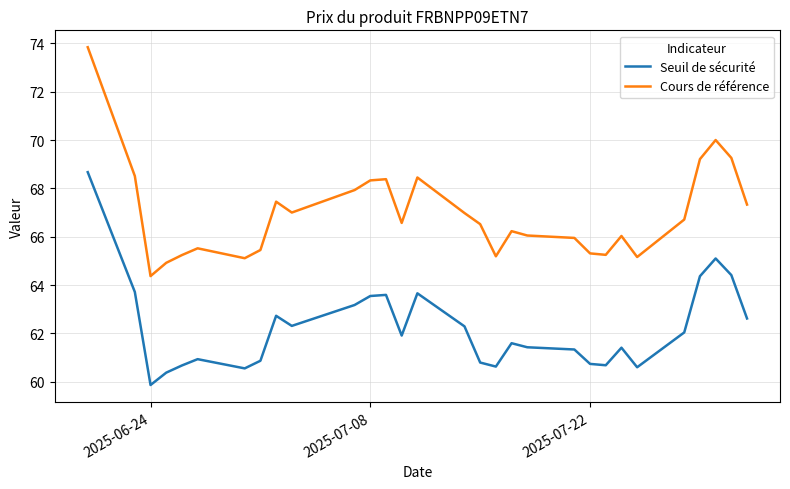

Which series has the largest range (max minus min)?

Cours de référence